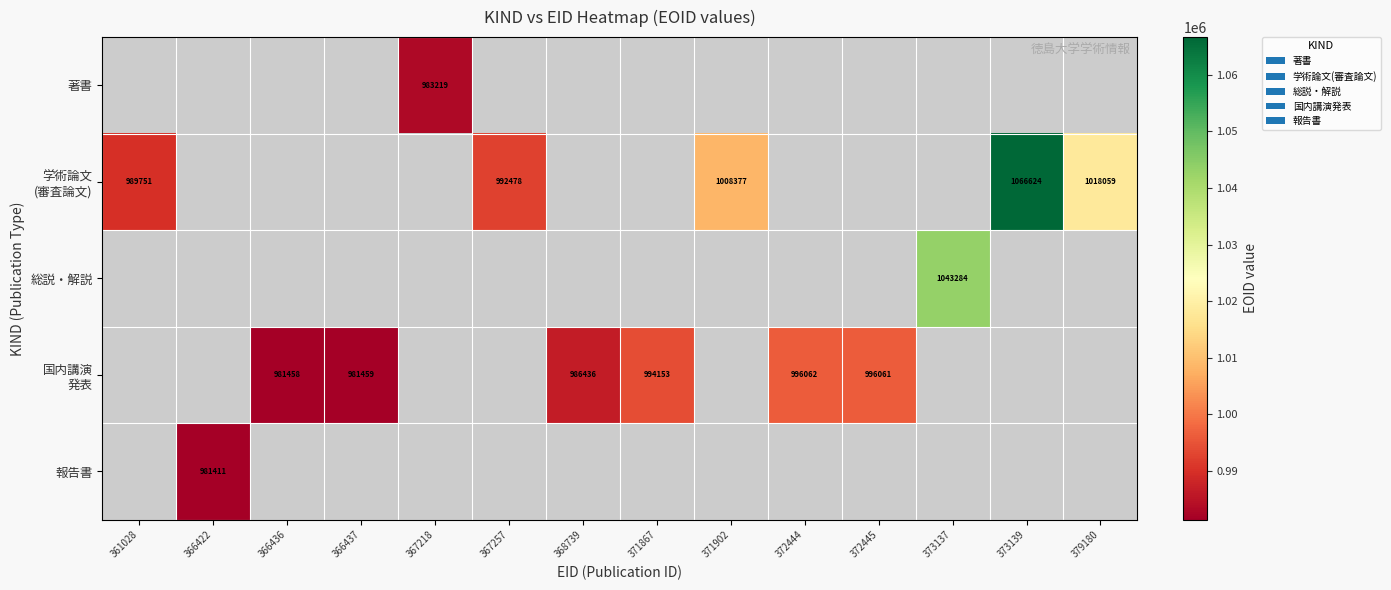

Is the value of 学術論文 (審査論文) at 366436 greater than the value of 報告書 at 372444?

No